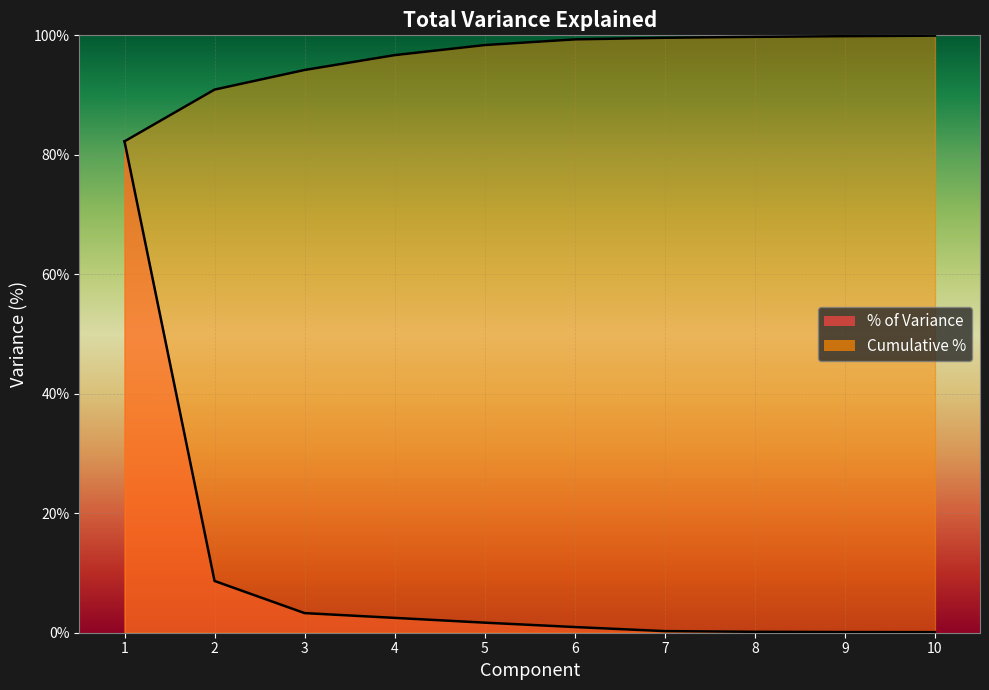

True or false: Cumulative % has a value of 134.7 at 10.

False